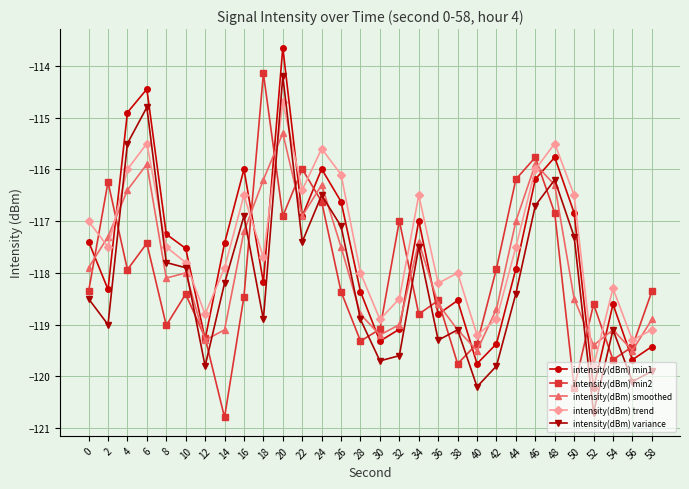

The intensity(dBm) min1 series shows -119.3 at 12. True or false?

True